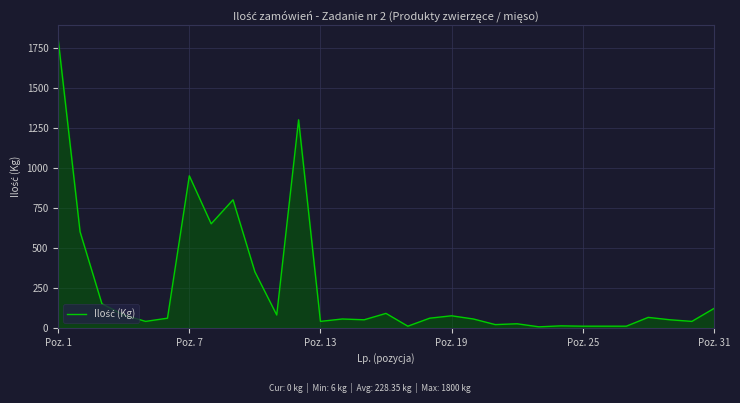

What is the maximum value shown in the chart?

1800